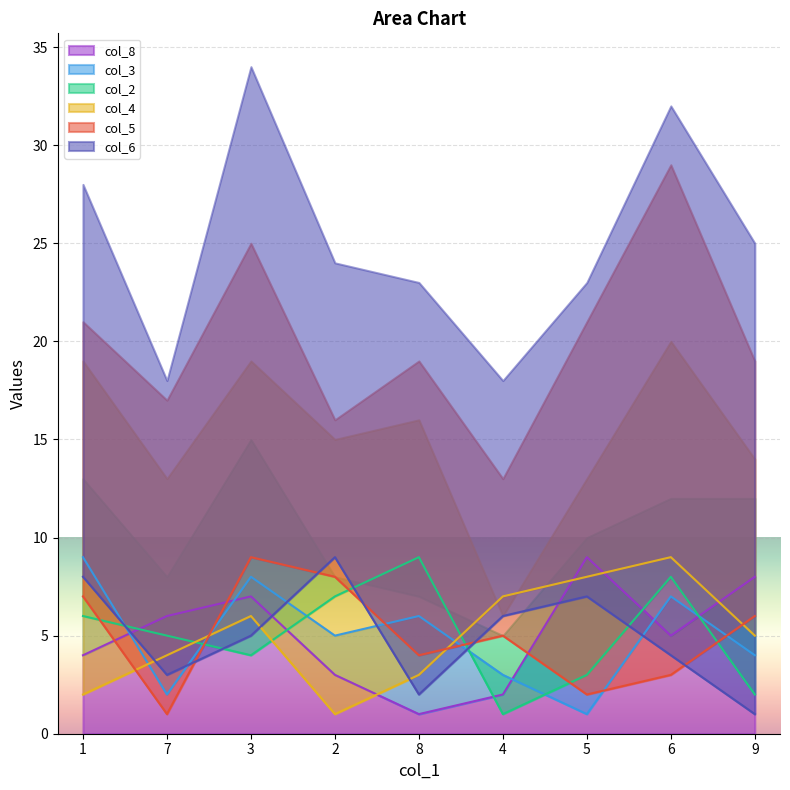

At which category does the chart reach its peak across all series?

5